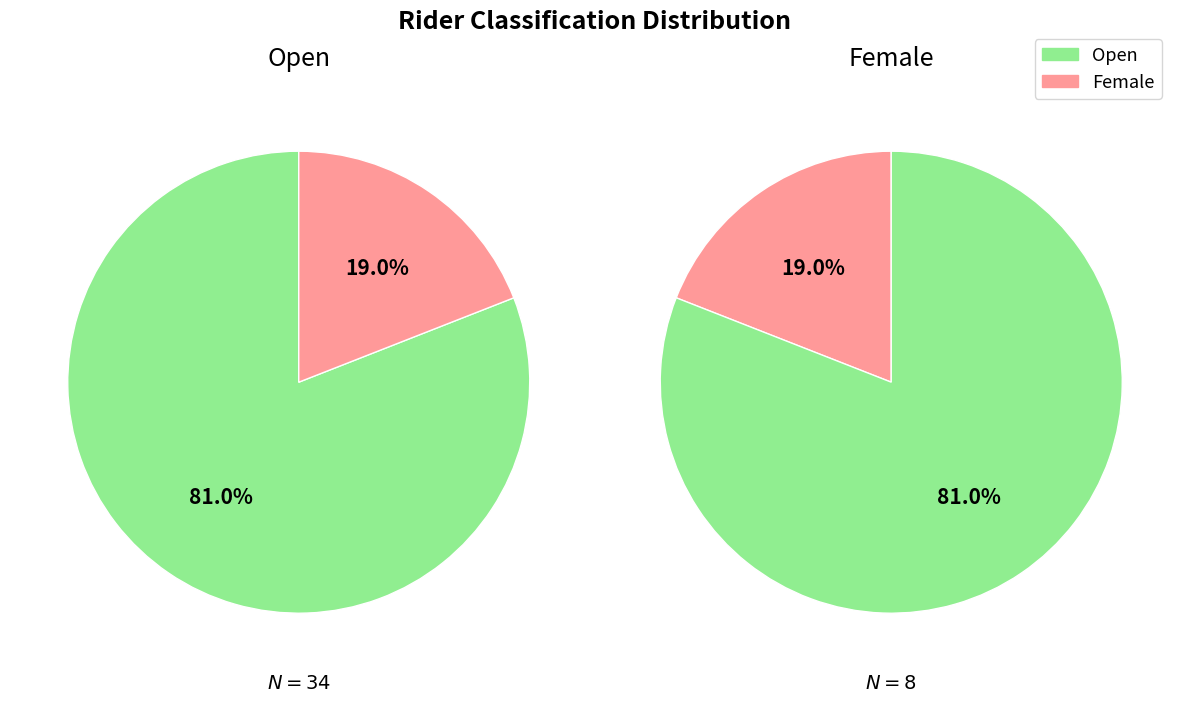

True or false: Female accounts for 8% of the total.

False